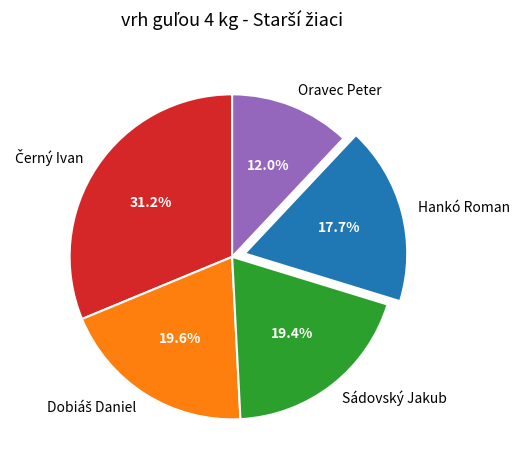

Count the number of slices in the pie.

5